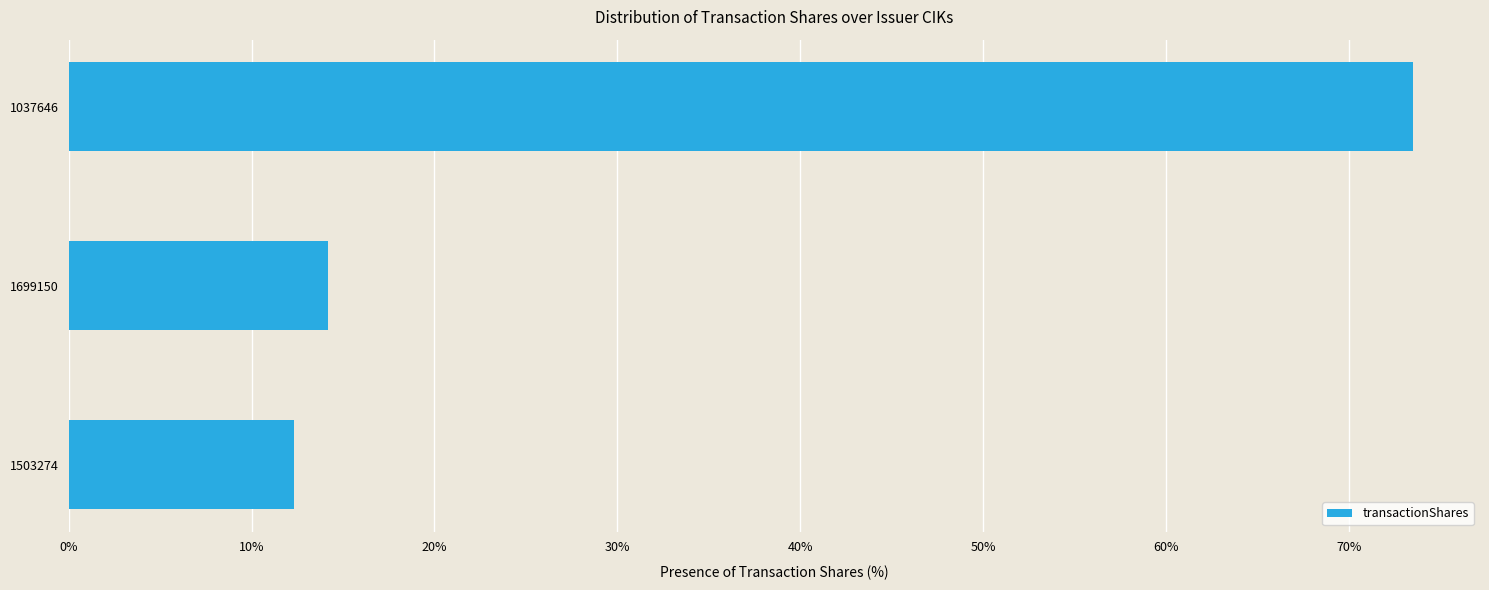

Approximately how many times larger is the value at 1037646 compared to 1503274?

6.0